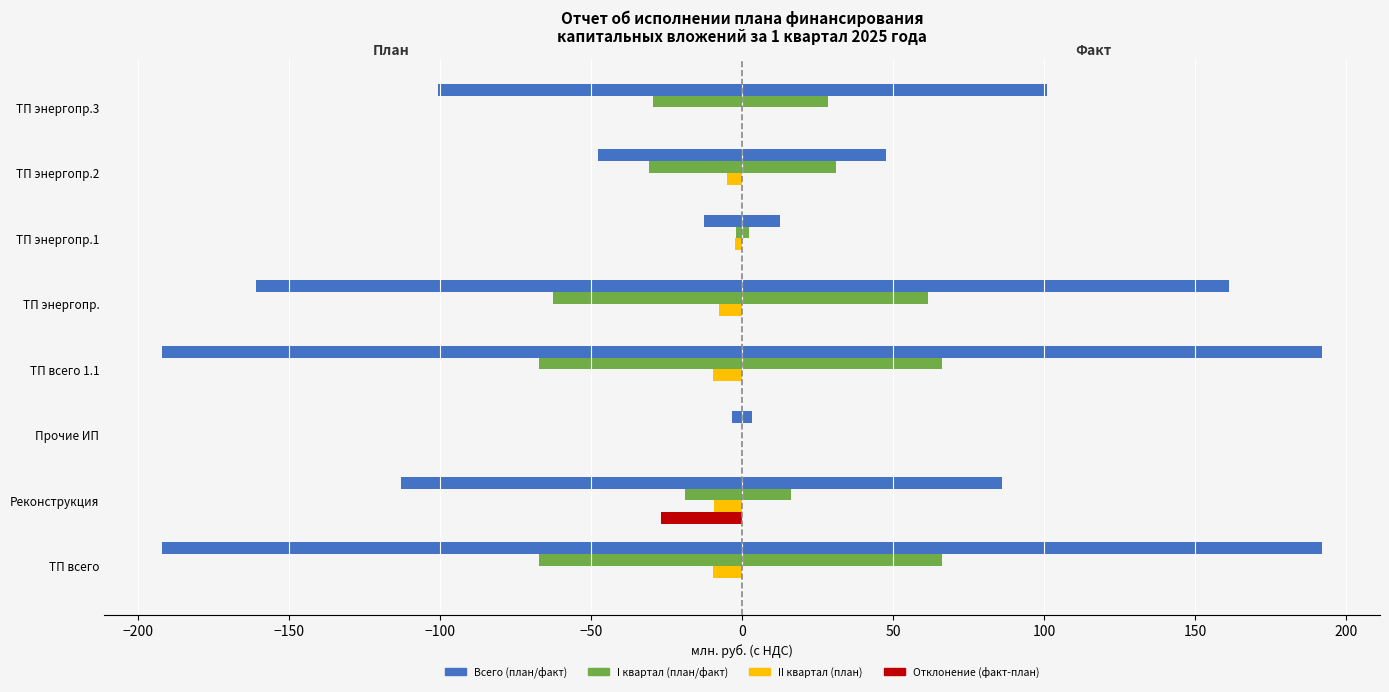

What is the difference between the highest and lowest values at ТП энергопр.1?

10.5